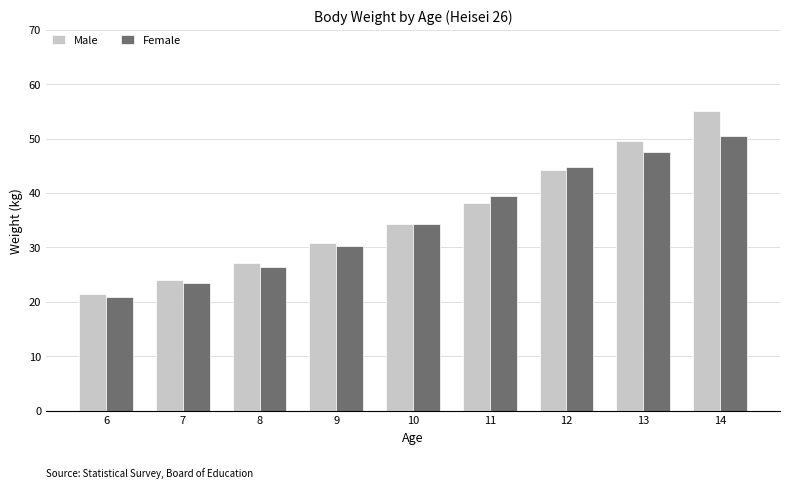

What is the greatest value displayed?

55.1